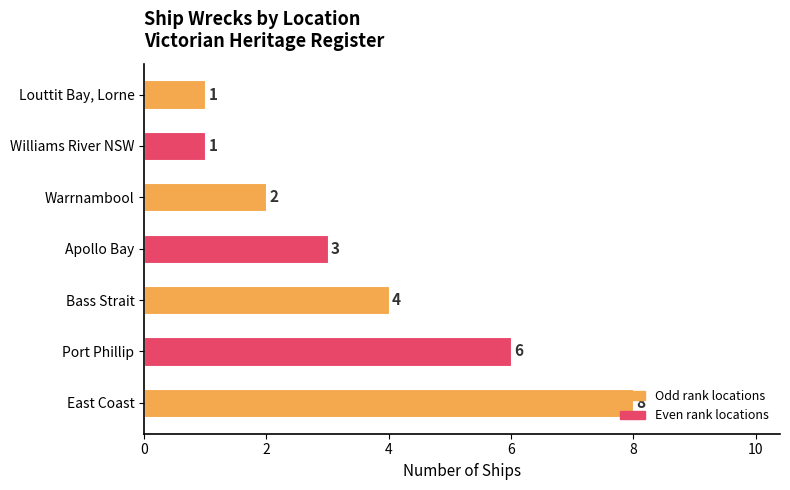

What is the average value?

4